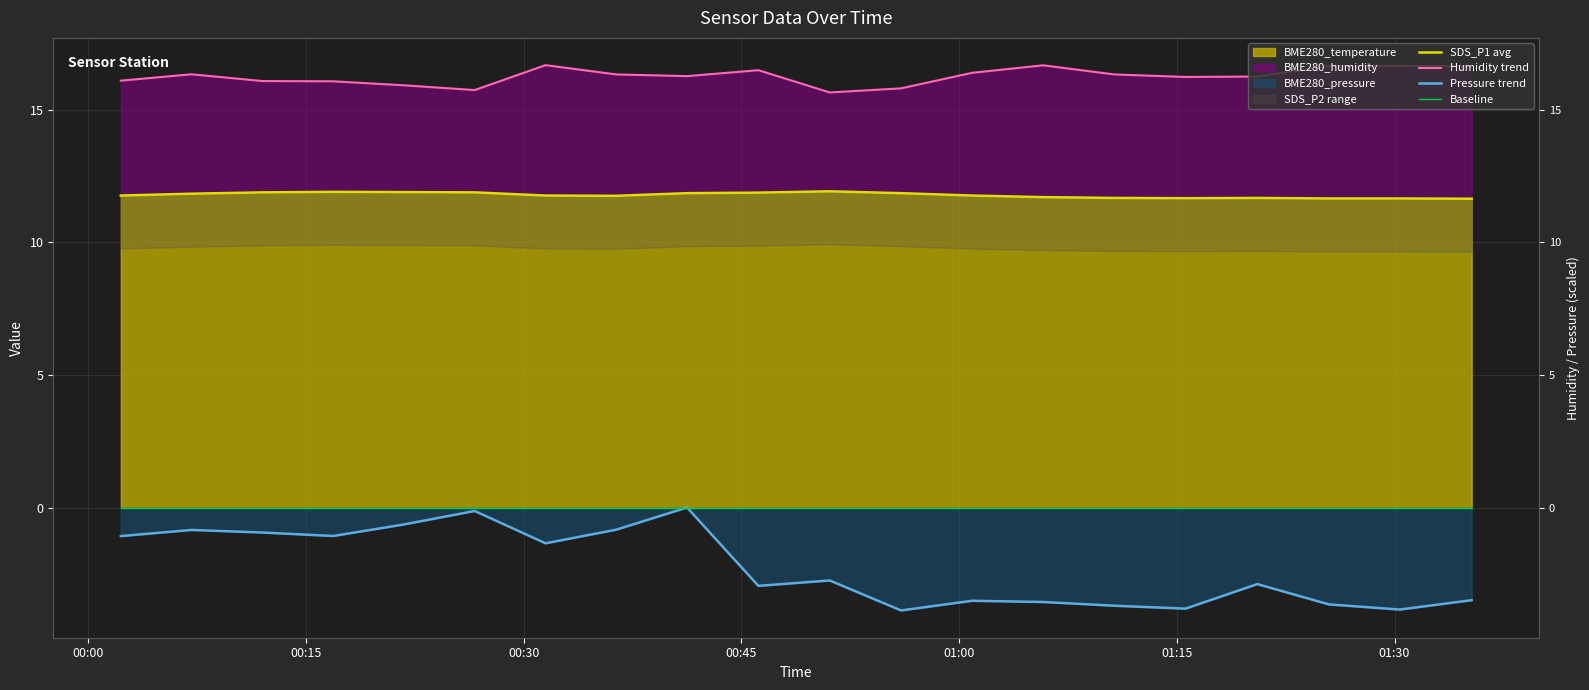

Which series has the largest range (max minus min)?

Pressure trend